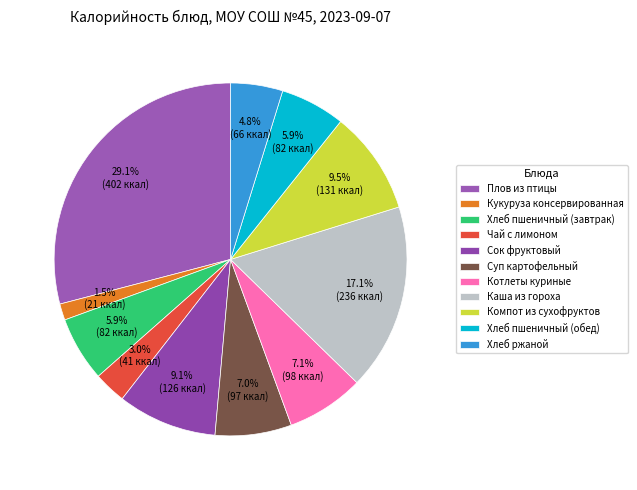

Does Сок фруктовый represent more than half of the total?

No